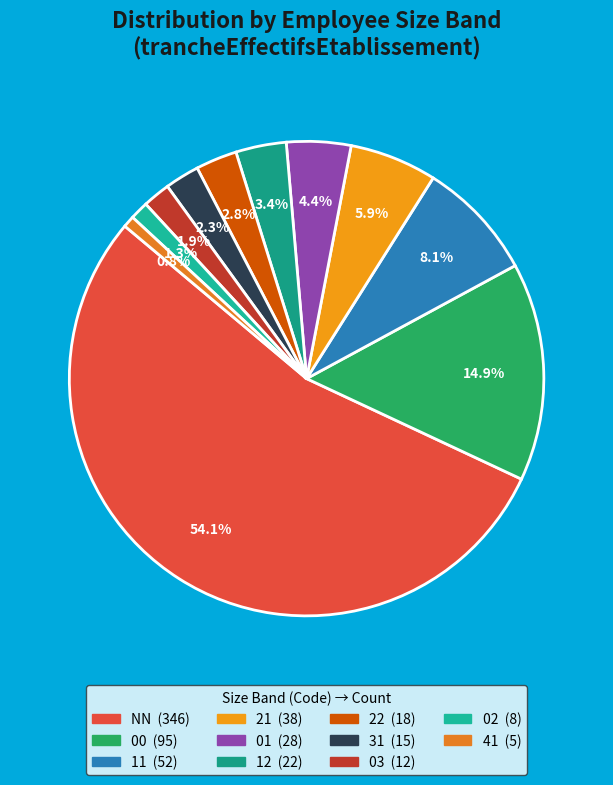

What percentage is the 00 slice, to the nearest percent?

15%